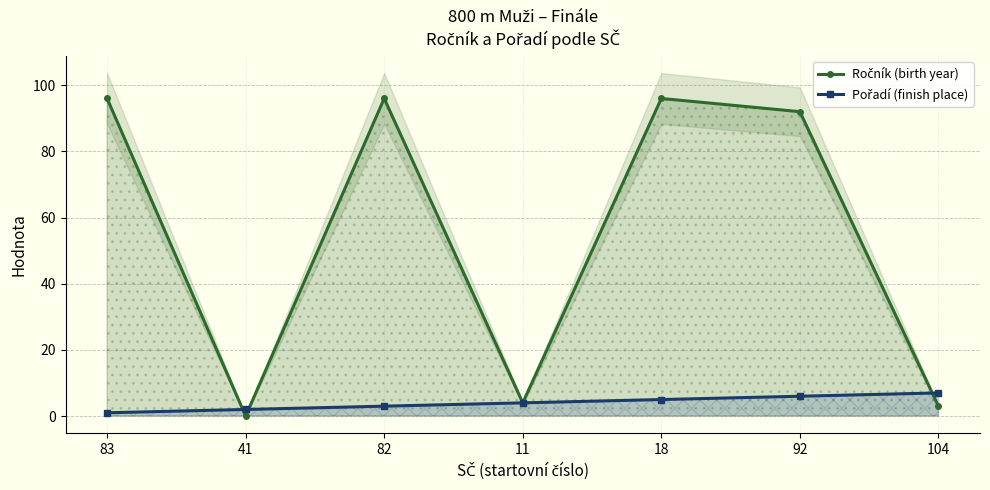

How many lines are shown in the chart?

2